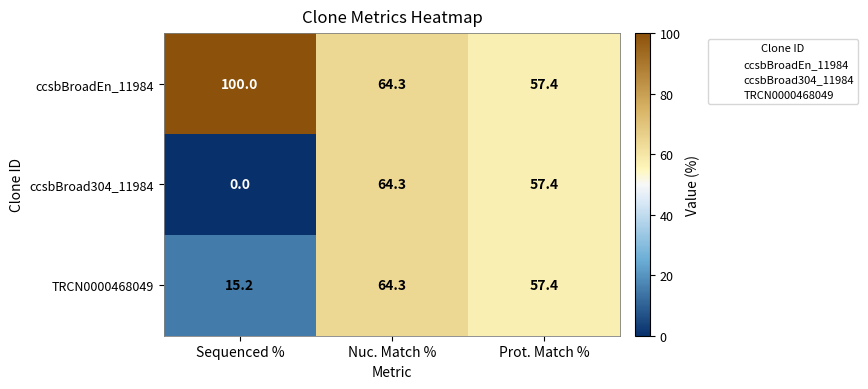

What is the sum of all ccsbBroadEn_11984 values?

221.7